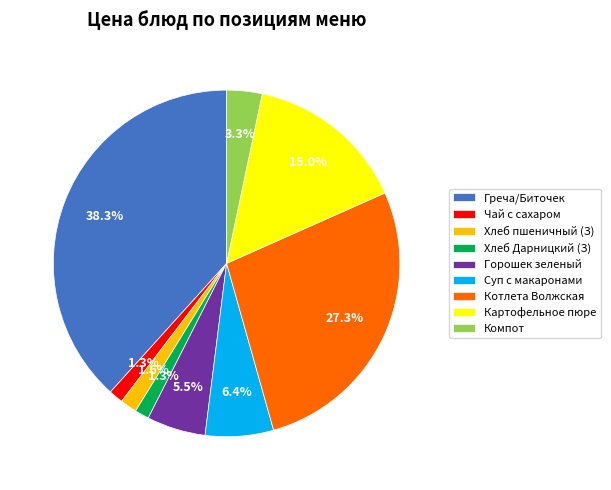

What portion of the pie excludes Греча/Биточек?

61.7%